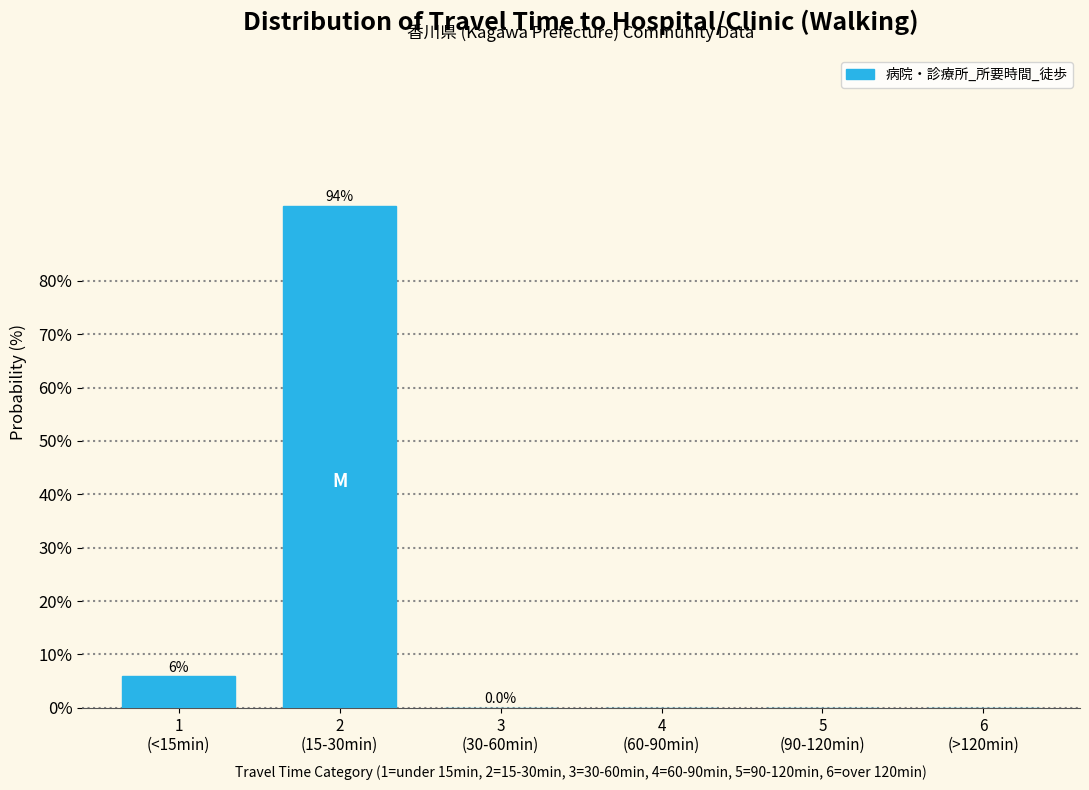

What is the greatest value displayed?

94.1